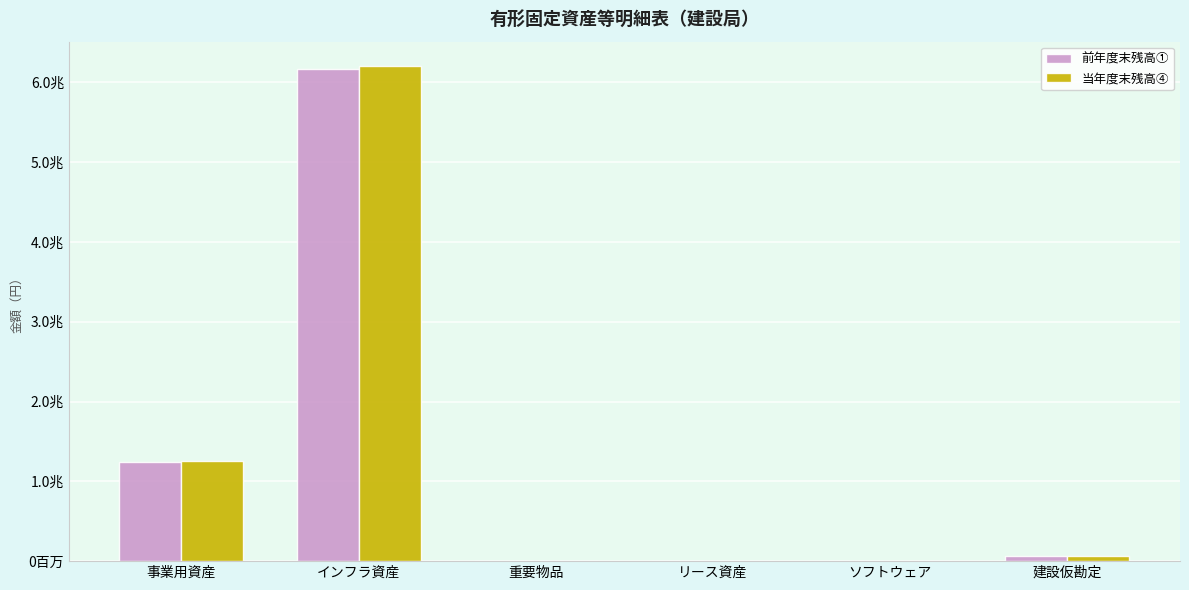

What are all the series names shown in the legend?

前年度末残高①, 当年度末残高④